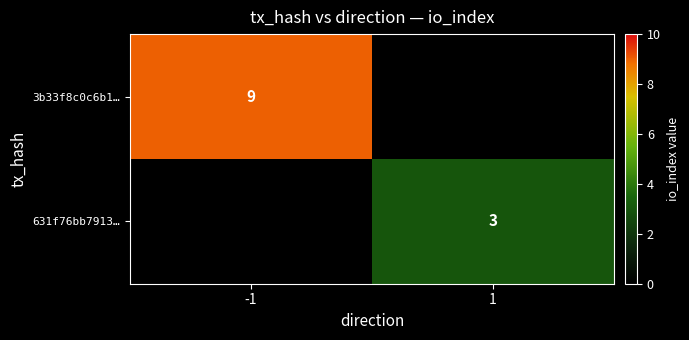

The 3b33f8c0c6b1… series shows 9 at -1. True or false?

True